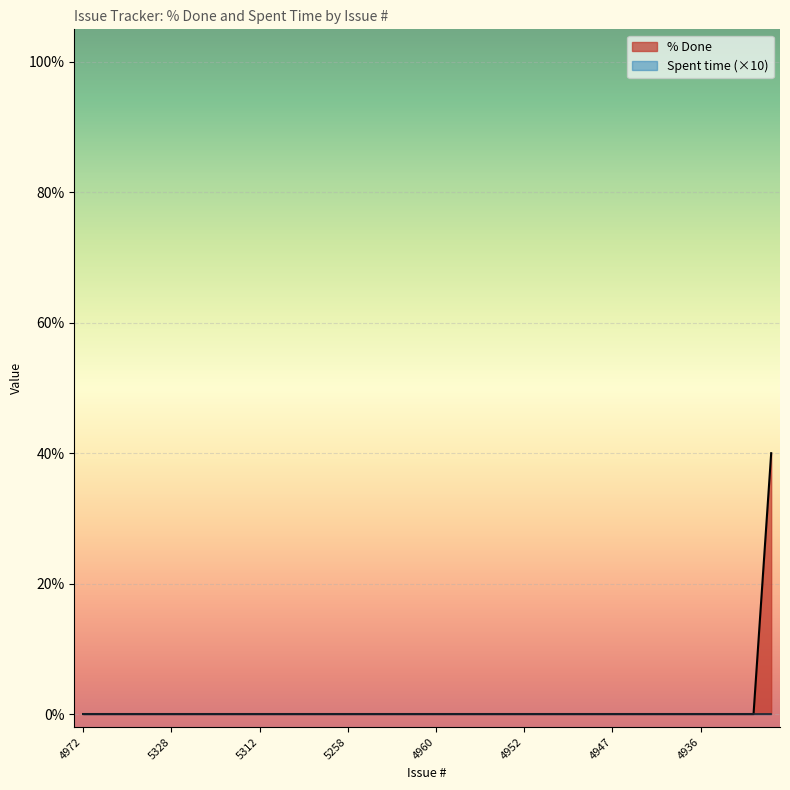

Rank the categories by value from highest to lowest.

5327, 4972, 5350, 5349, 5345, 5331, 5328, 5326, 5318, 5317, 5316, 5312, 5303, 5301, 5292, 5291, 5258, 5255, 5225, 5000, 4993, 4960, 4959, 4958, 4956, 4954, 4952, 4951, 4950, 4949, 4948, 4947, 4945, 4943, 4940, 4937, 4936, 4872, 5260, 5306